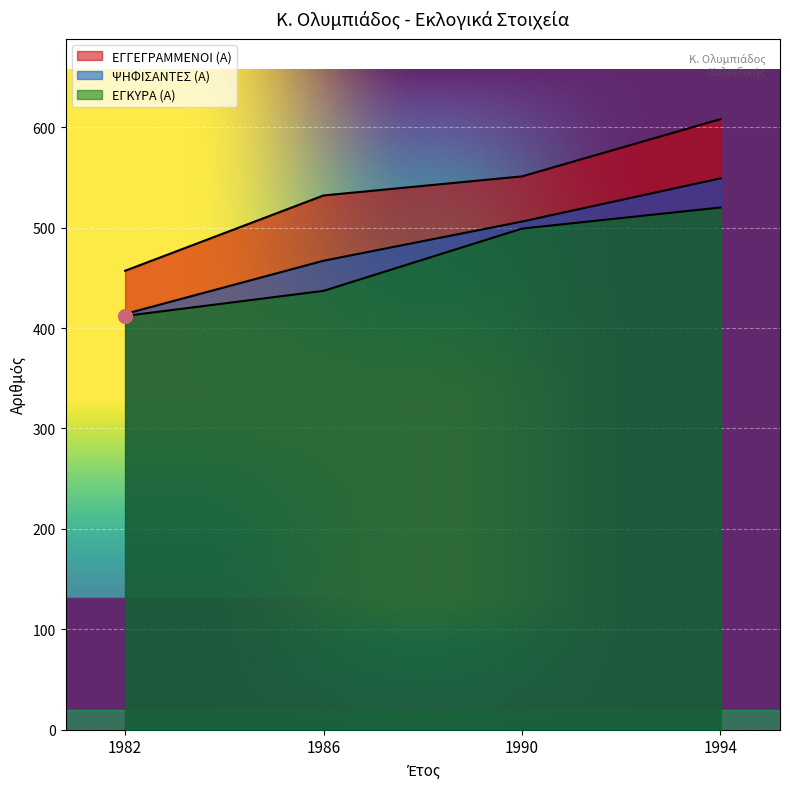

What is the sum of all ΨΗΦΙΣΑΝΤΕΣ (Α) values?

1936